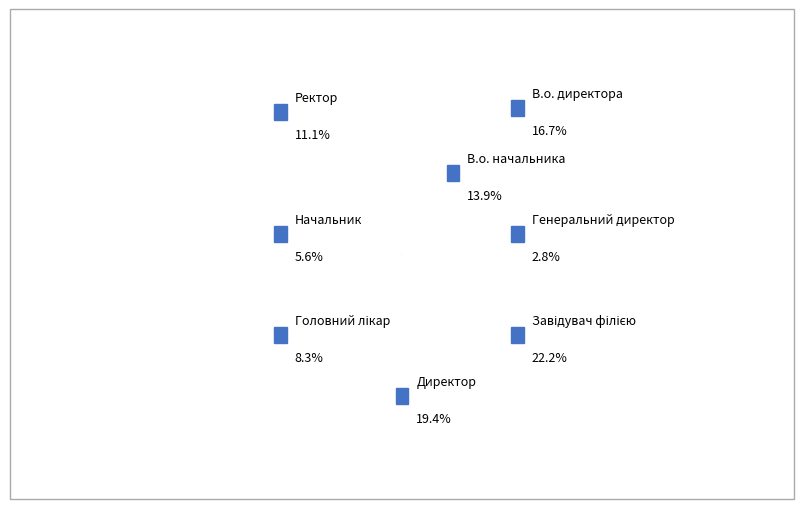

Which slice is the largest?

Завідувач філією